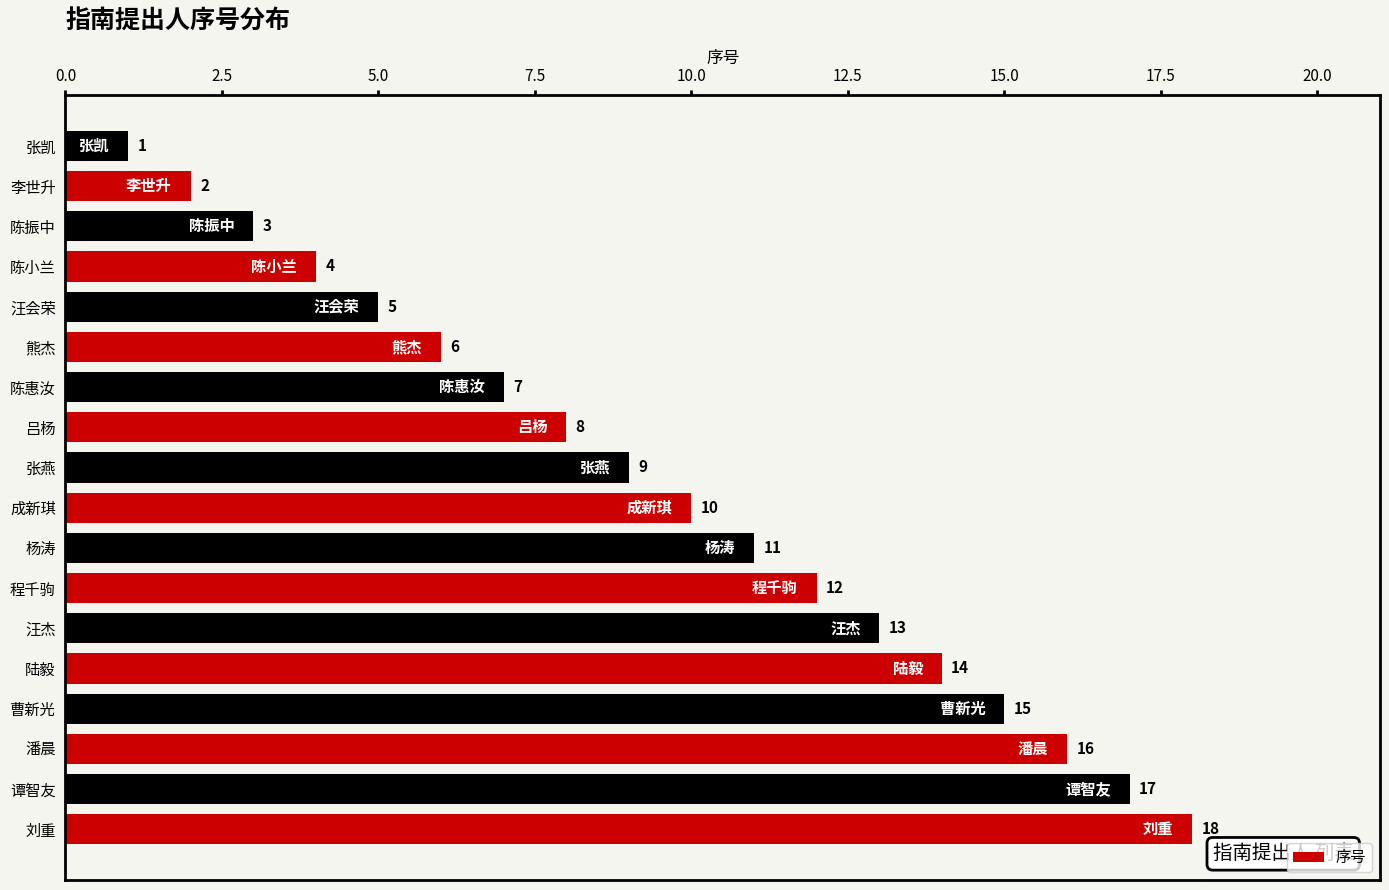

Reading bottom to top, extract all data points from this chart.

刘重=18	谭智友=17	潘晨=16	曹新光=15	陆毅=14	汪杰=13	程千驹=12	杨涛=11	成新琪=10	张燕=9	吕杨=8	陈惠汝=7	熊杰=6	汪会荣=5	陈小兰=4	陈振中=3	李世升=2	张凯=1